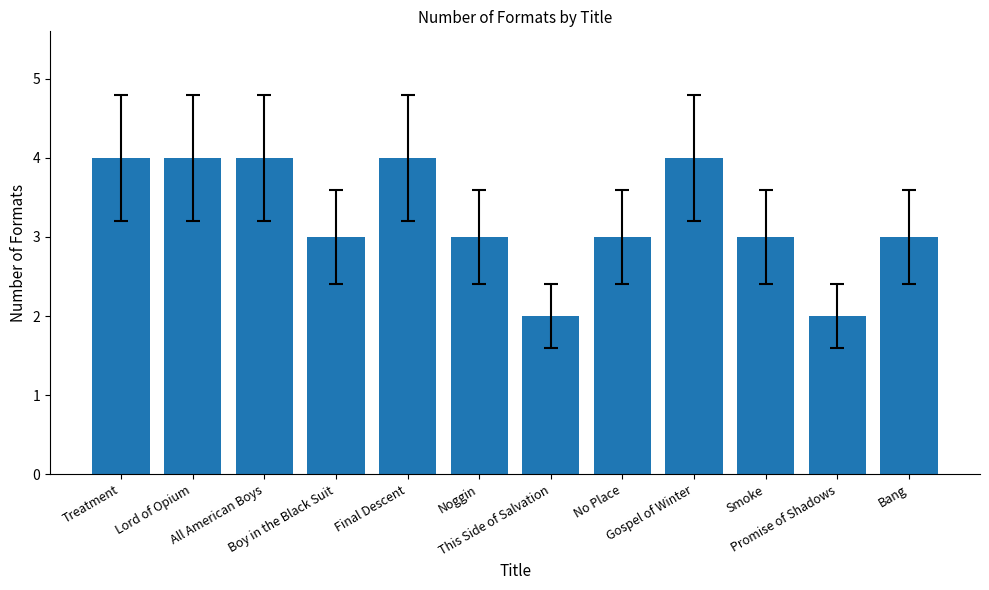

What value does the data have at Lord of Opium?

4